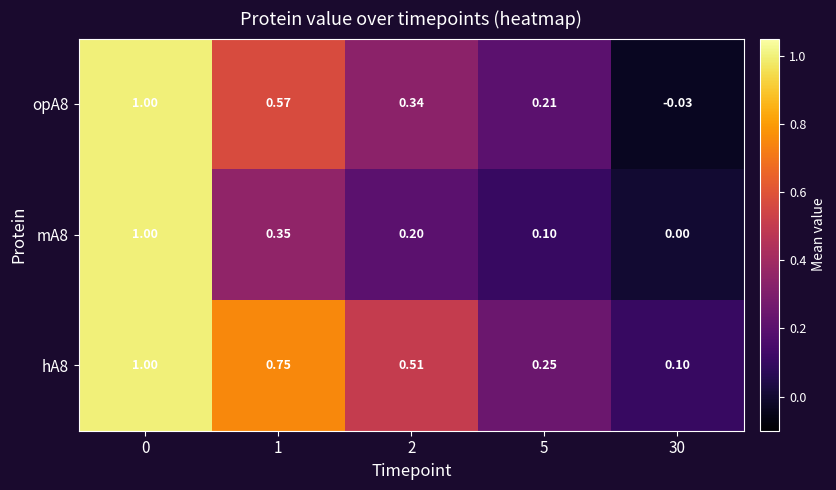

Is the value of mA8 at 1 greater than the value of opA8 at 1?

No